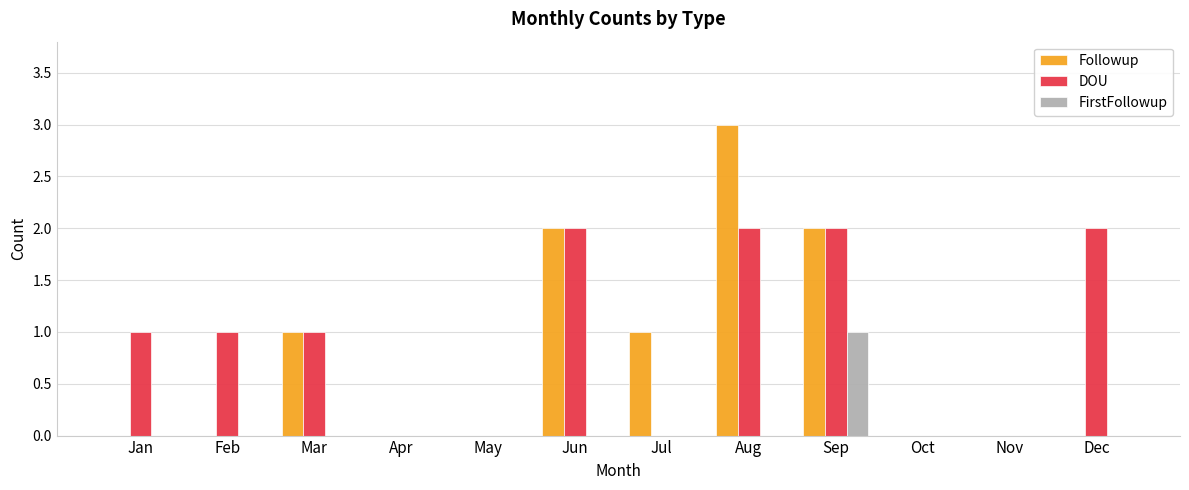

What is the difference between the DOU values at Jan and Sep?

1